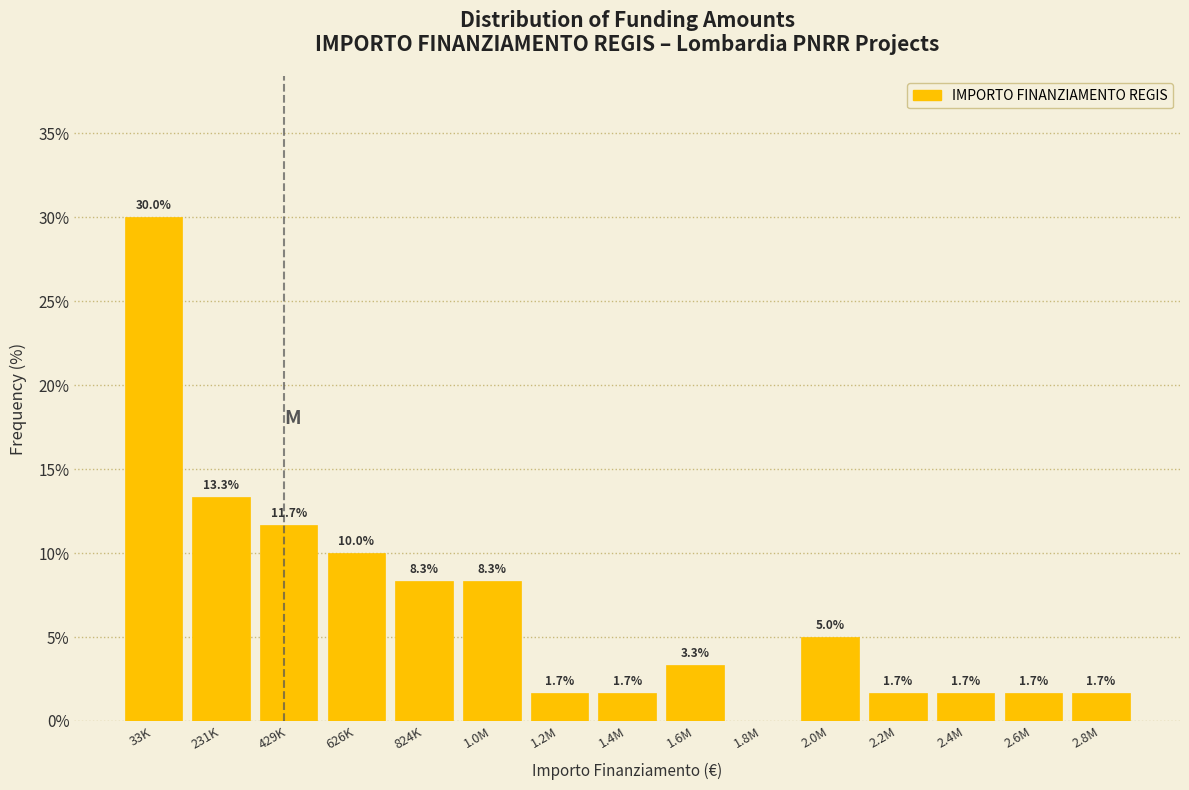

Reading left to right, extract all data points from this chart.

33K=30.0	231K=13.3	429K=11.7	626K=10.0	824K=8.3	1.0M=8.3	1.2M=1.7	1.4M=1.7	1.6M=3.3	1.8M=0.0	2.0M=5.0	2.2M=1.7	2.4M=1.7	2.6M=1.7	2.8M=1.7